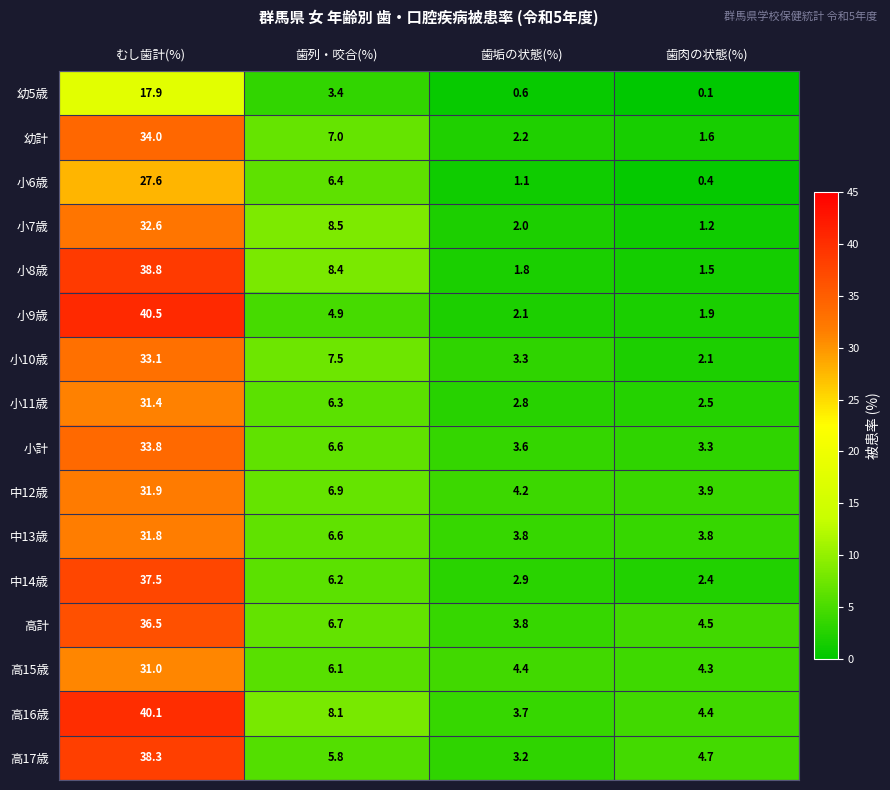

What is the spread (max minus min) of values at 歯垢の状態(%)?

3.8